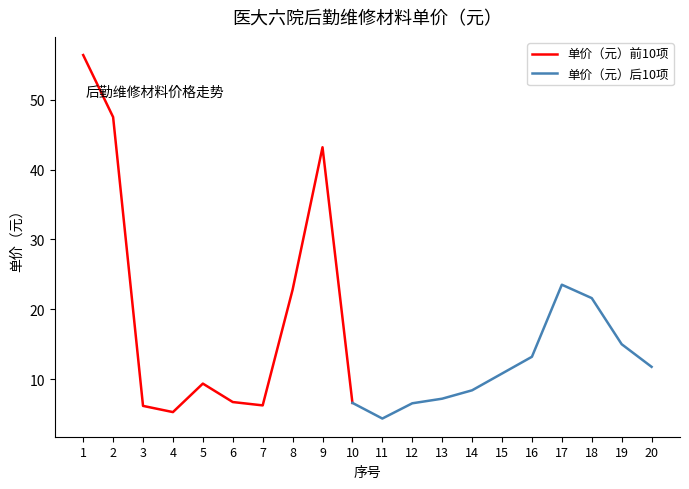

What is the difference between the values at 18 and 9?

21.6